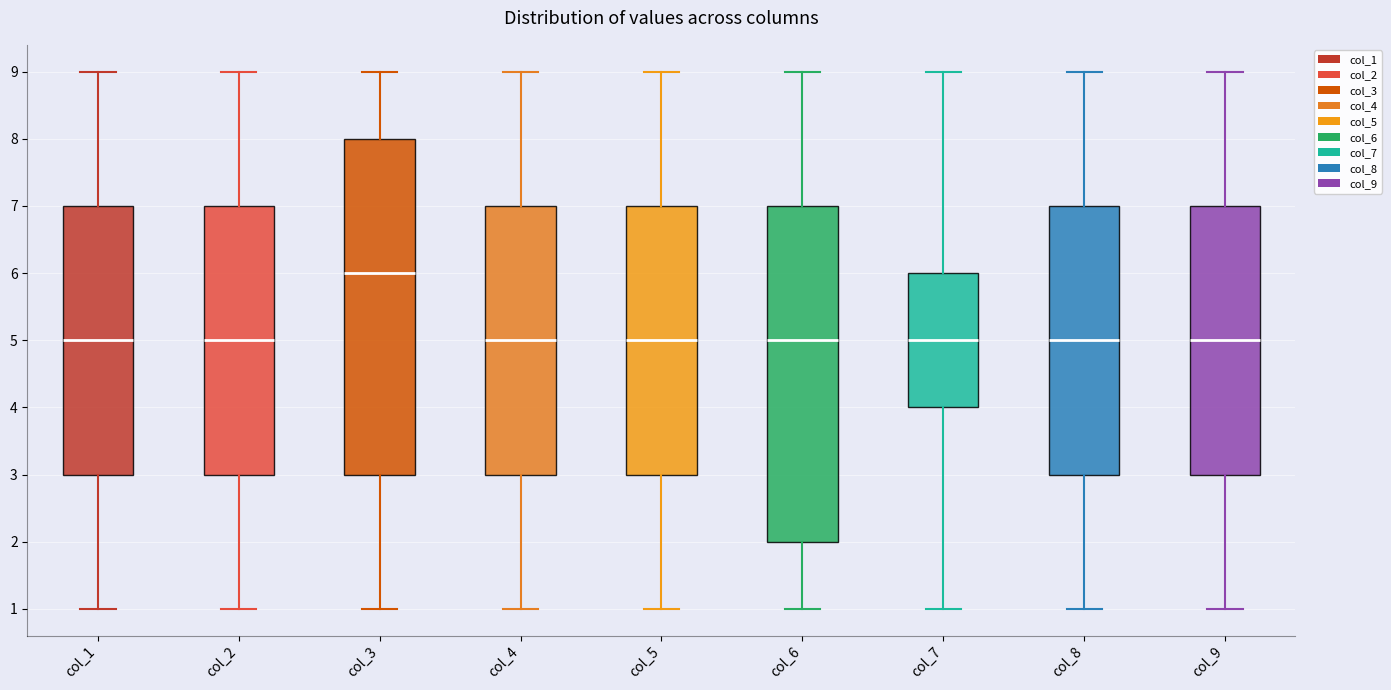

Which box has the highest median line?

col_3